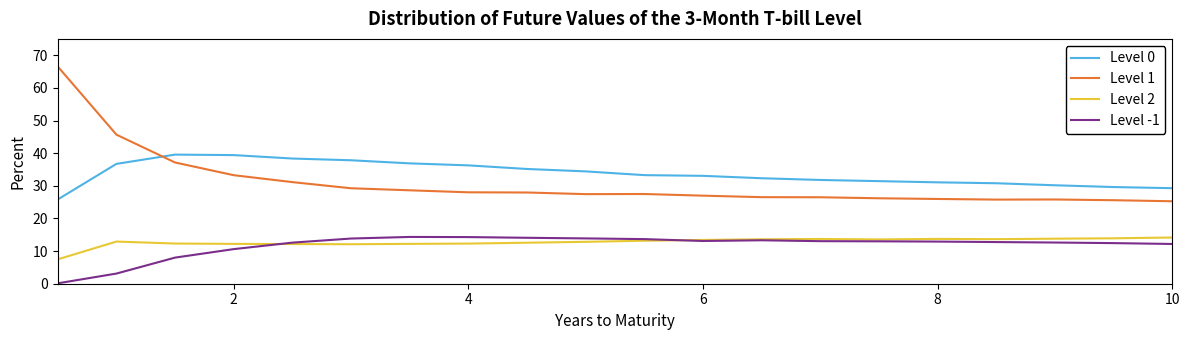

True or false: Level -1 and Level 1 cross at least once.

False